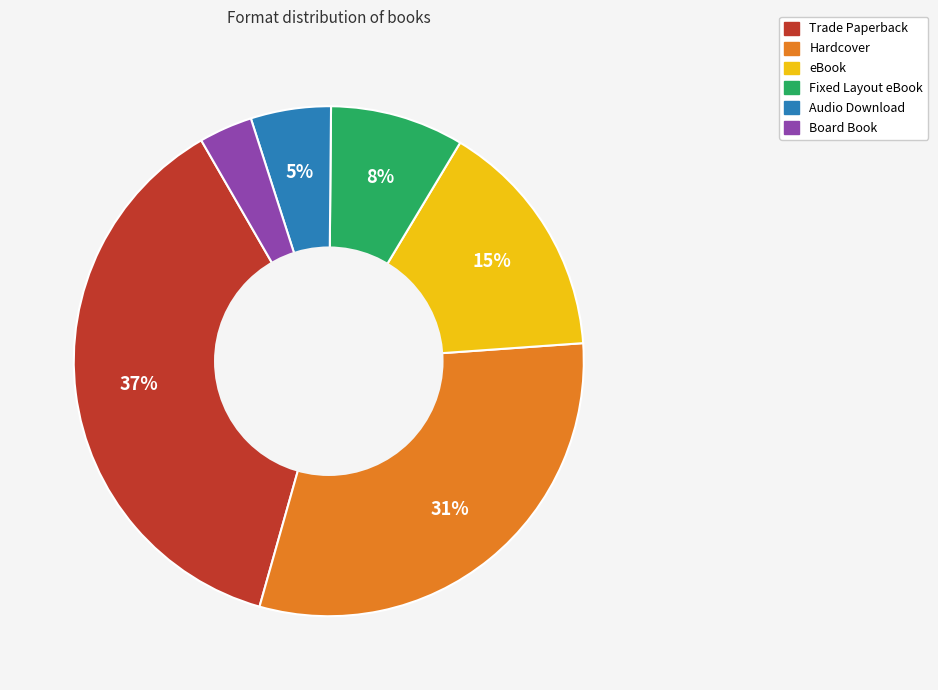

How many slices are in this pie chart?

6